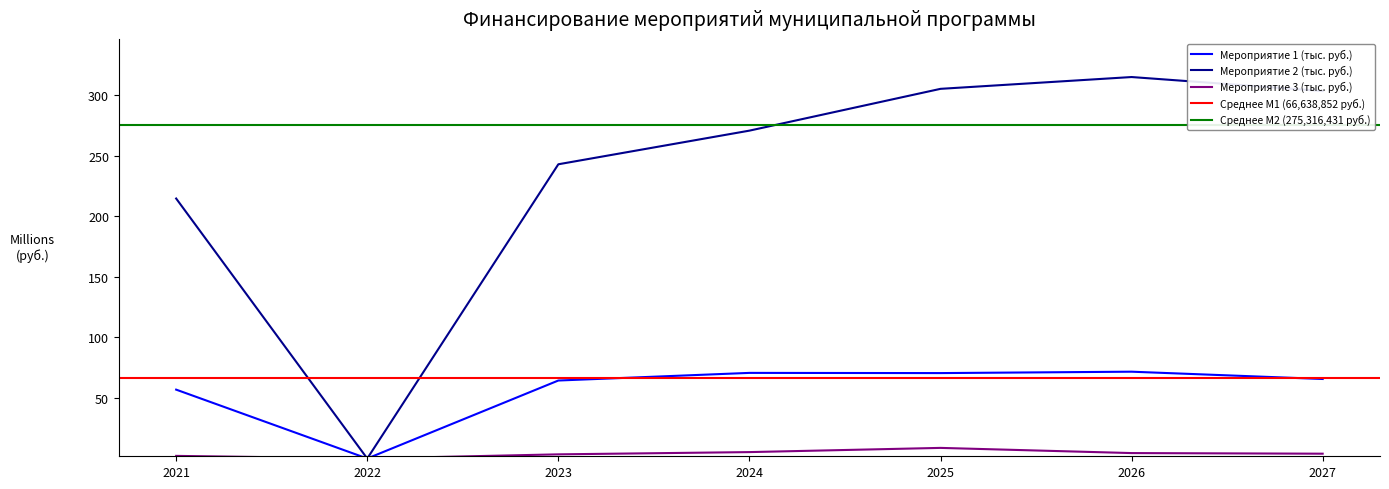

What is the difference between the maximum and minimum values in the Мероприятие 3 (тыс. руб.) series?

8.8